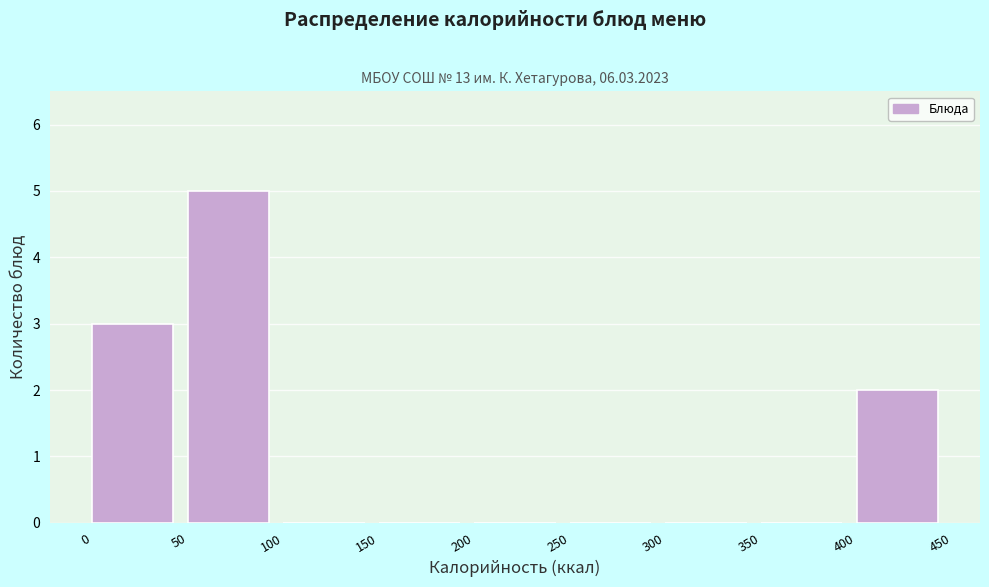

Over which range of the x-axis is the bar tallest?

50 to 100